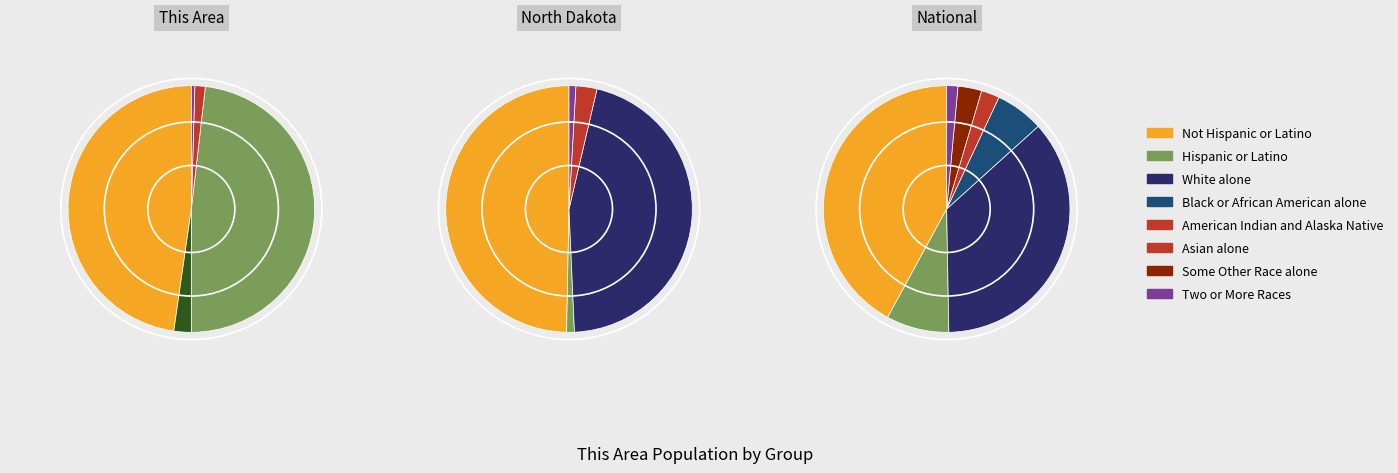

Combined, what portion of the pie is Some Other Race alone and Two or More Races?

0.5%